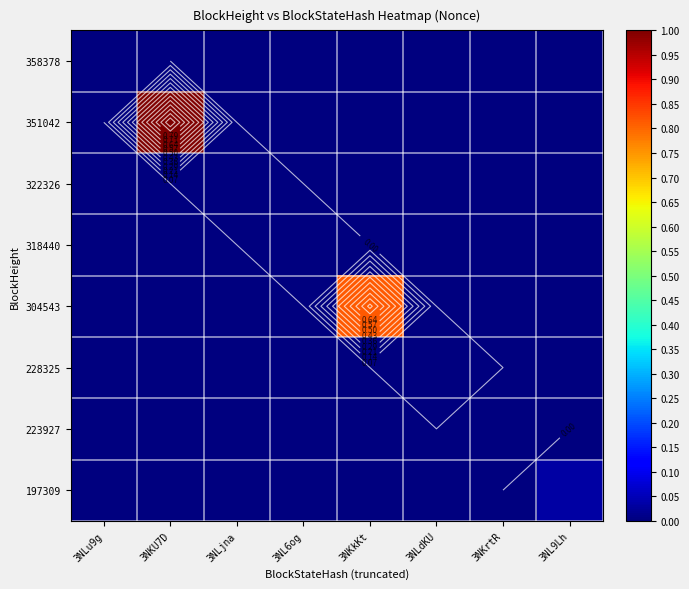

What is the difference between the maximum and second lowest values in the 304543 series?

0.8